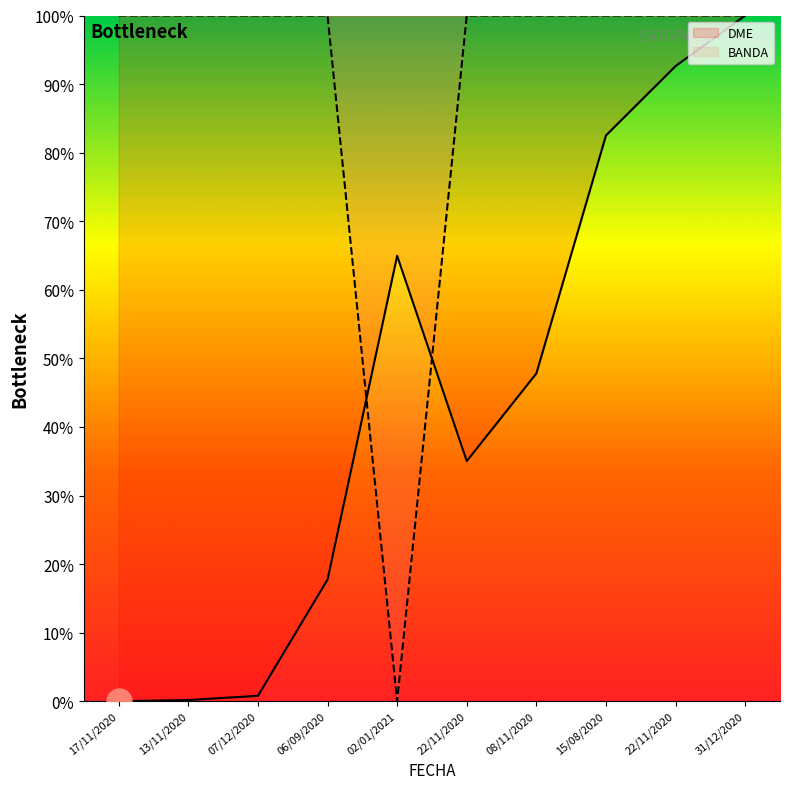

How many lines are shown in the chart?

2